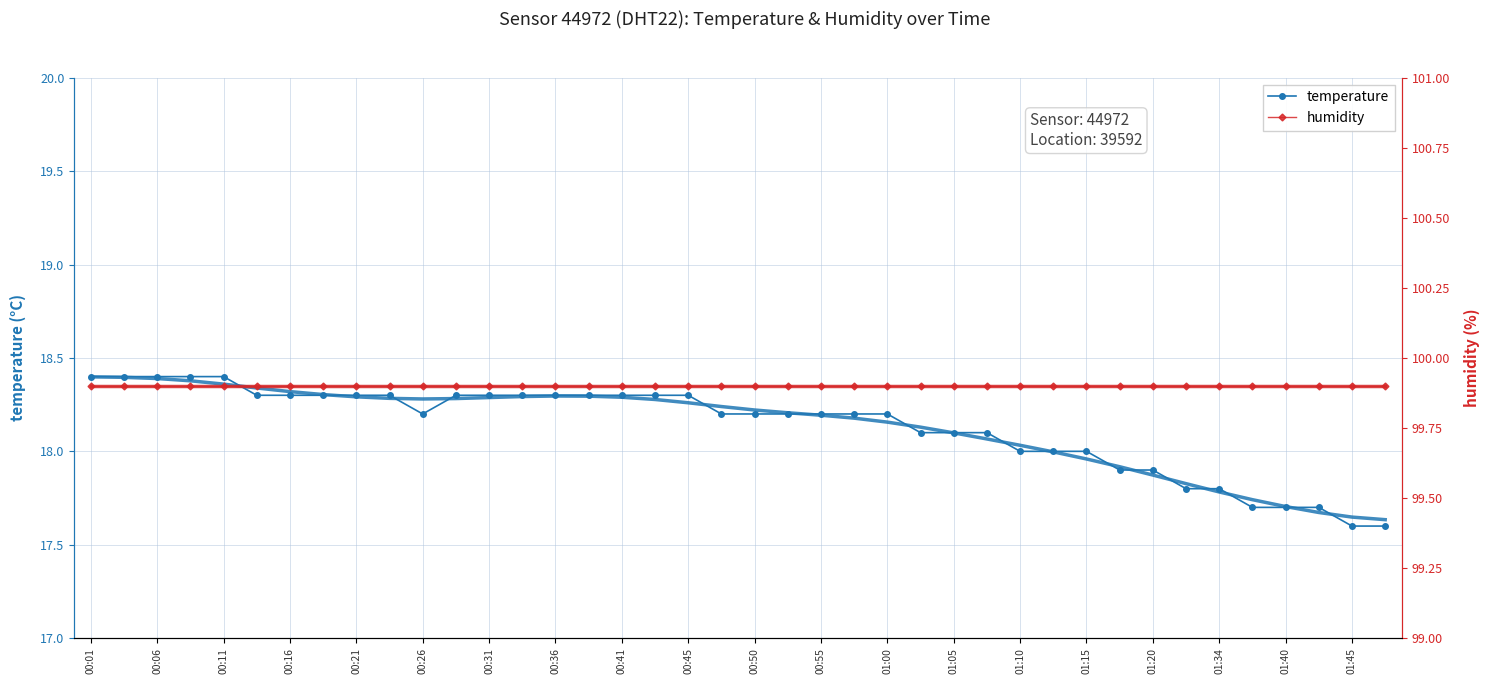

The temperature series shows 7.3 at 01:20. True or false?

False